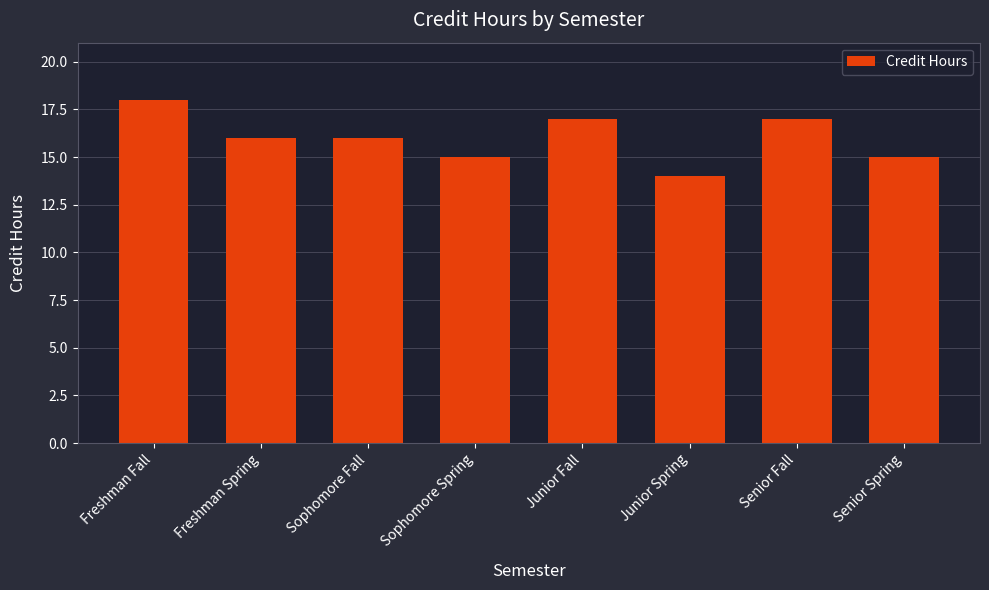

What is the average value?

16